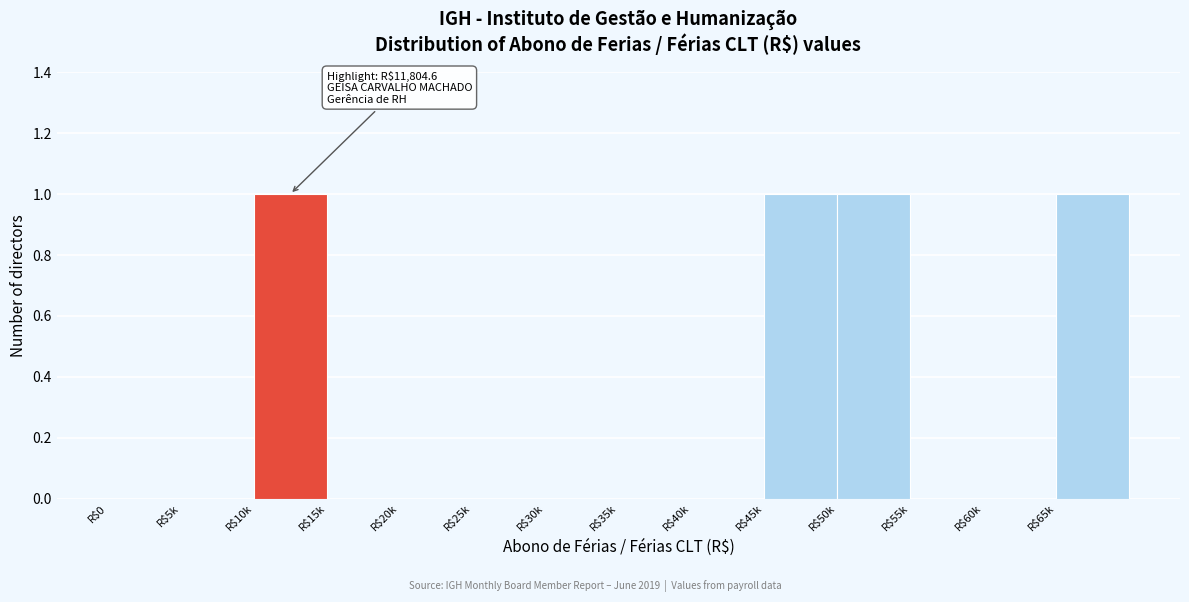

True or false: the data shows 0 at R$35k.

True